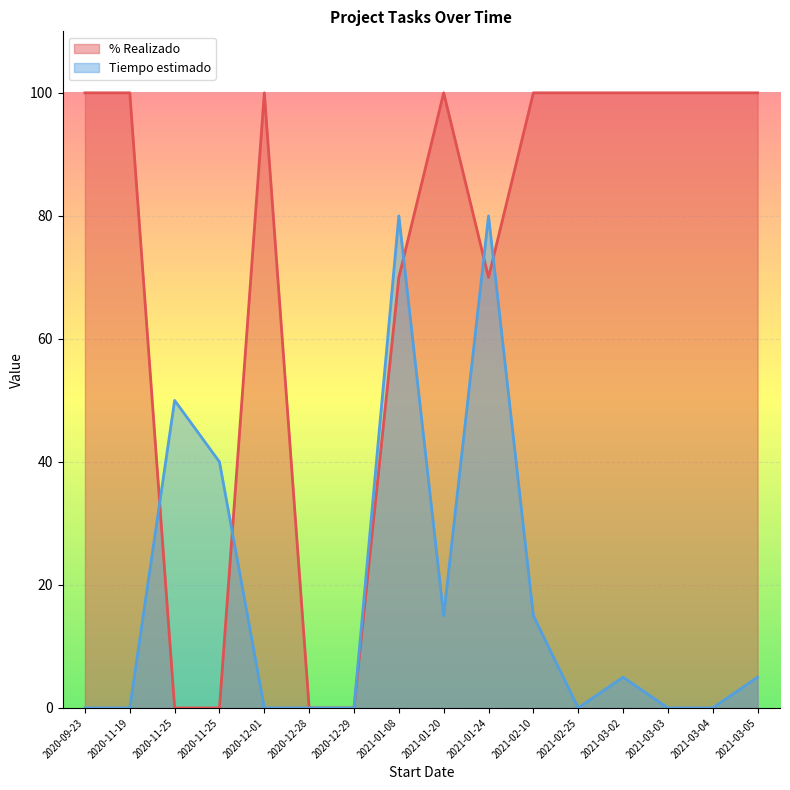

How many lines are shown in the chart?

2